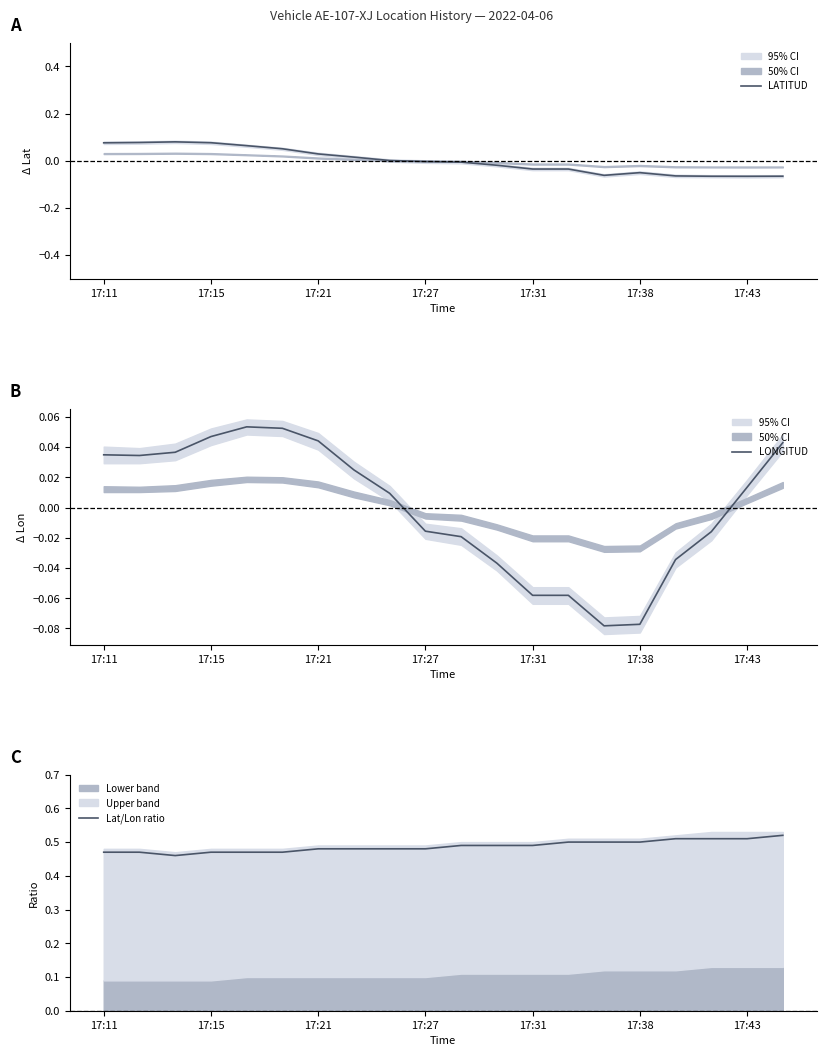

What is the sum of the LONGITUD values at 15 and 17?

-0.1